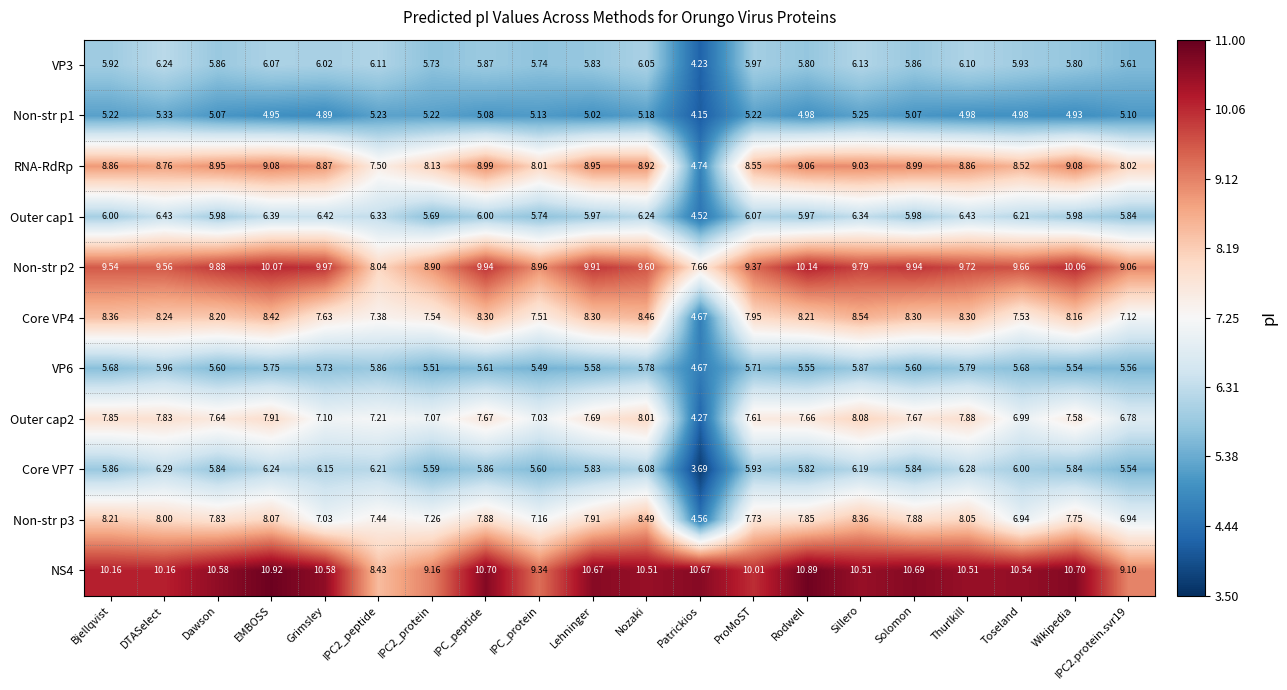

Rank the series by their maximum value, from lowest to highest.

Non-str p1, VP6, VP3, Core VP7, Outer cap1, Outer cap2, Non-str p3, Core VP4, RNA-RdRp, Non-str p2, NS4